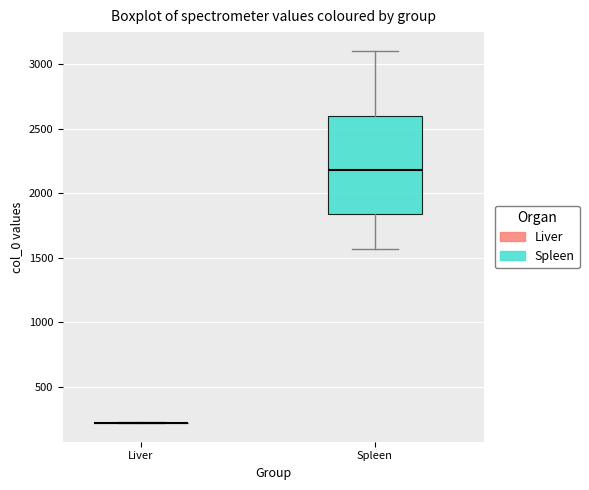

Reading left to right, read every box against the y-axis: the position of its median line, the range the box covers, and the ends of its whiskers. The values are not printed on the chart, so give them approximately, as read against the axis.

Liver: box collapsed to a line at 200, whiskers 200 to 200
Spleen: median 2200, box 1850 to 2600, whiskers 1550 to 3100